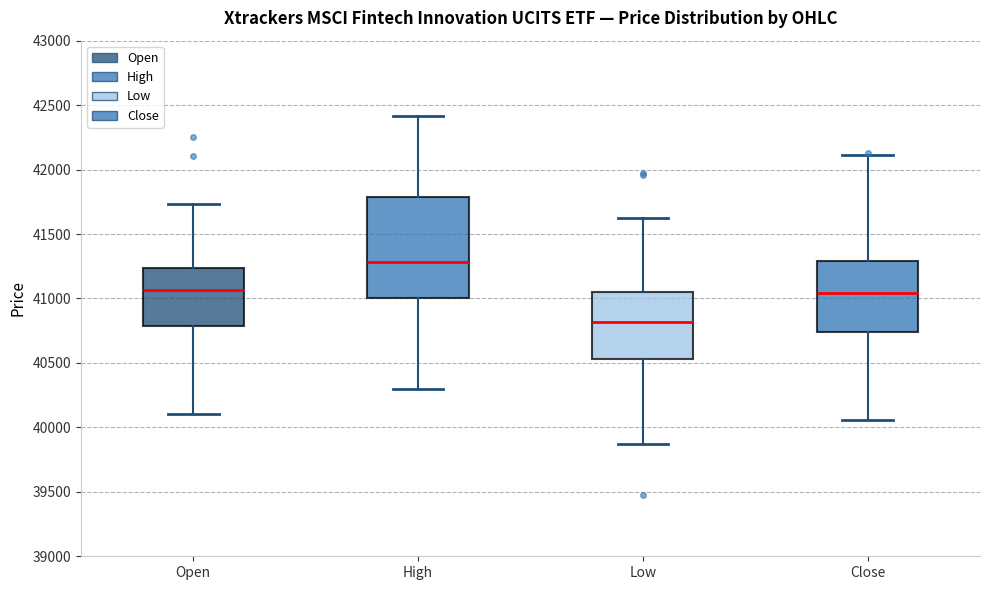

Comparing the boxes themselves (not the whiskers), which one is the tallest?

High